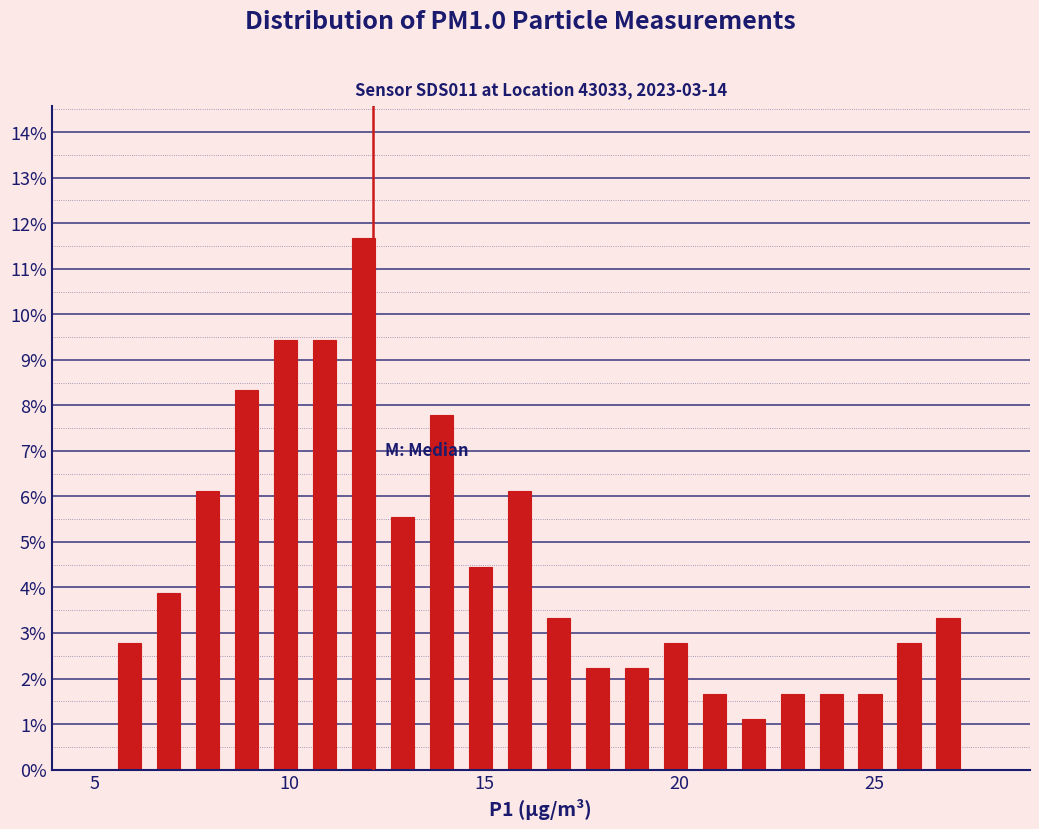

Read against the x-axis, roughly where is the centre of the tallest bar?

12.0